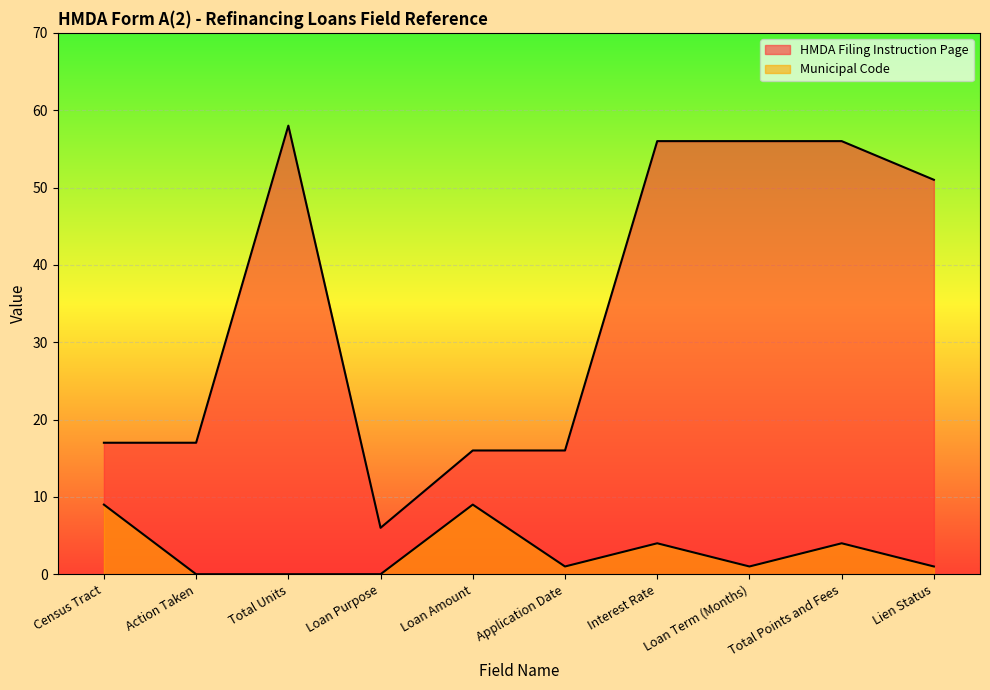

True or false: Municipal Code and HMDA Filing Instruction Page intersect in this chart.

False